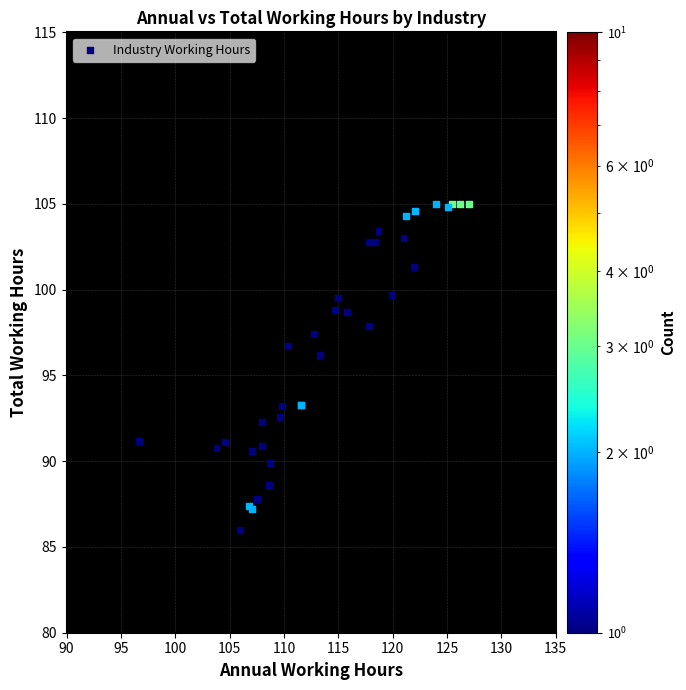

What Y value in the scatter plot is closest to 95?

96.2